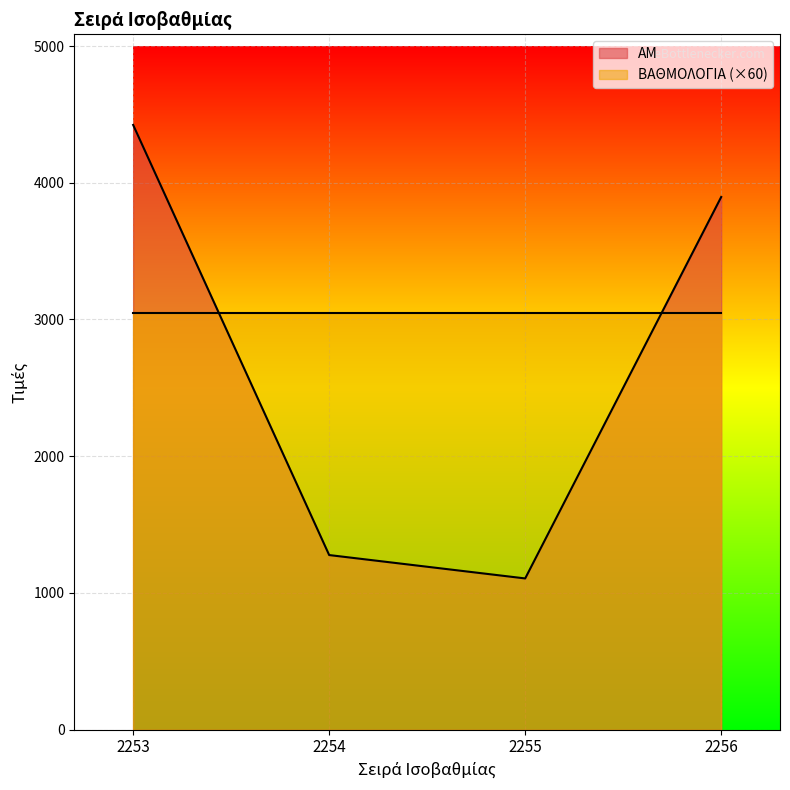

What is the difference between the values at 2255 and 2253?

3317